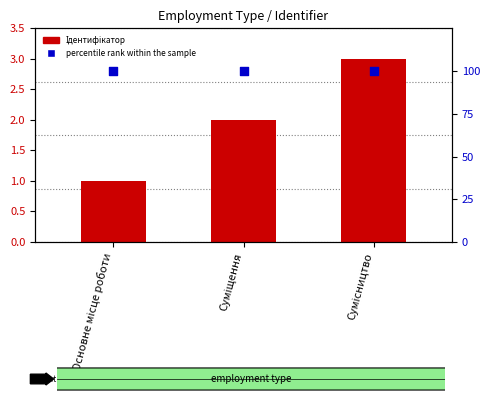

At how many categories does at least one series exceed 26?

3